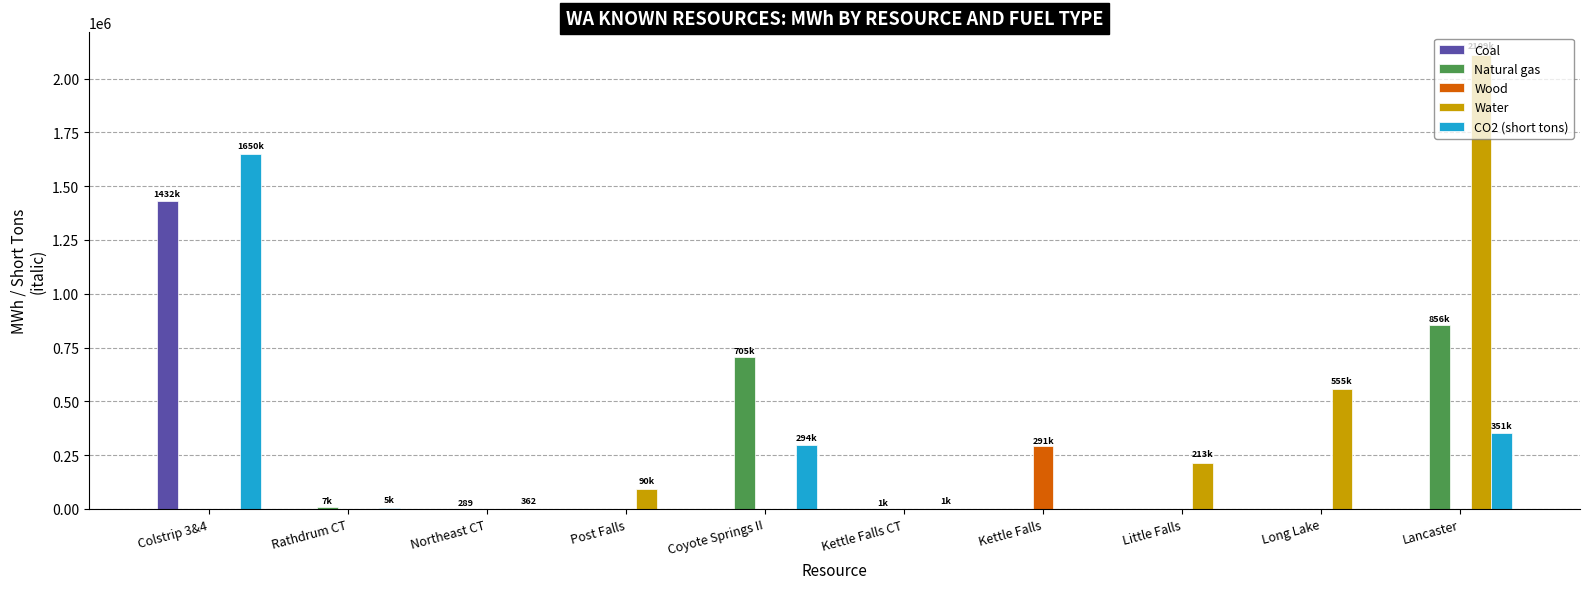

The value of Coal at Rathdrum CT is 0. True or false?

True